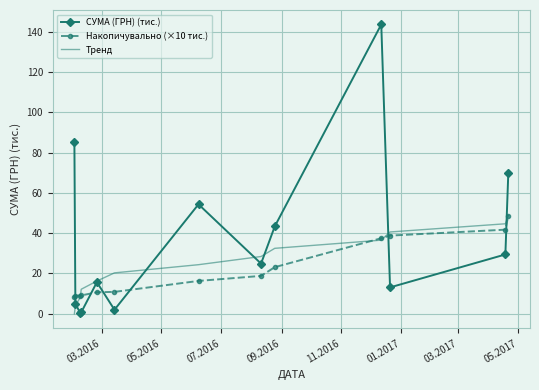

What is the maximum value shown in the chart?

143.6